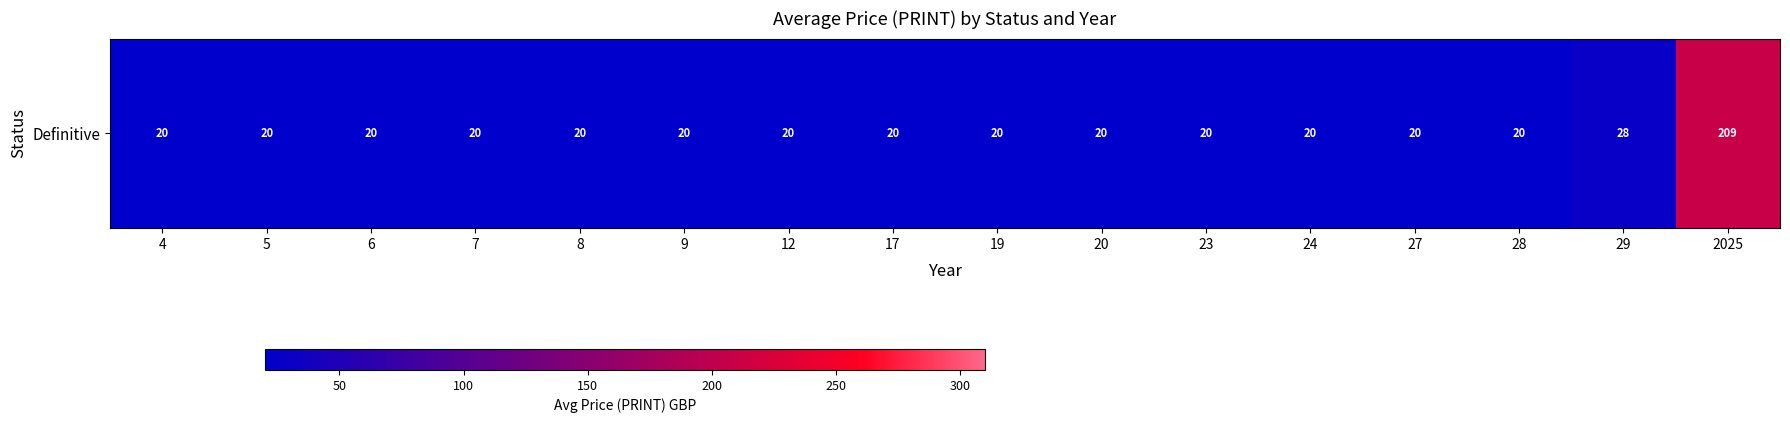

The value at 8 is 4.6. True or false?

False